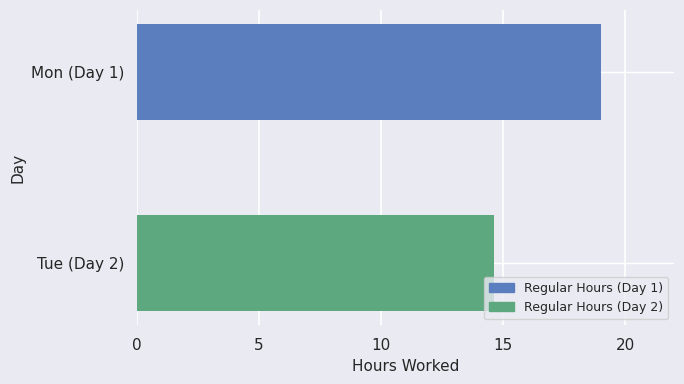

What is the smallest value displayed?

14.6